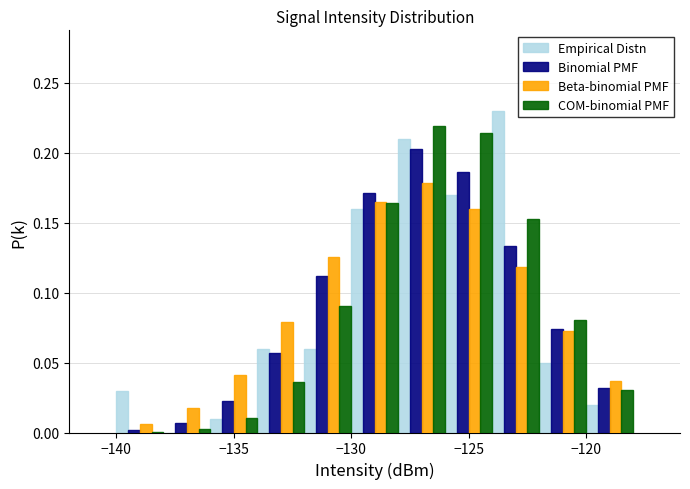

In the Empirical Distn series, which range on the x-axis has the tallest bar?

-124 to -122